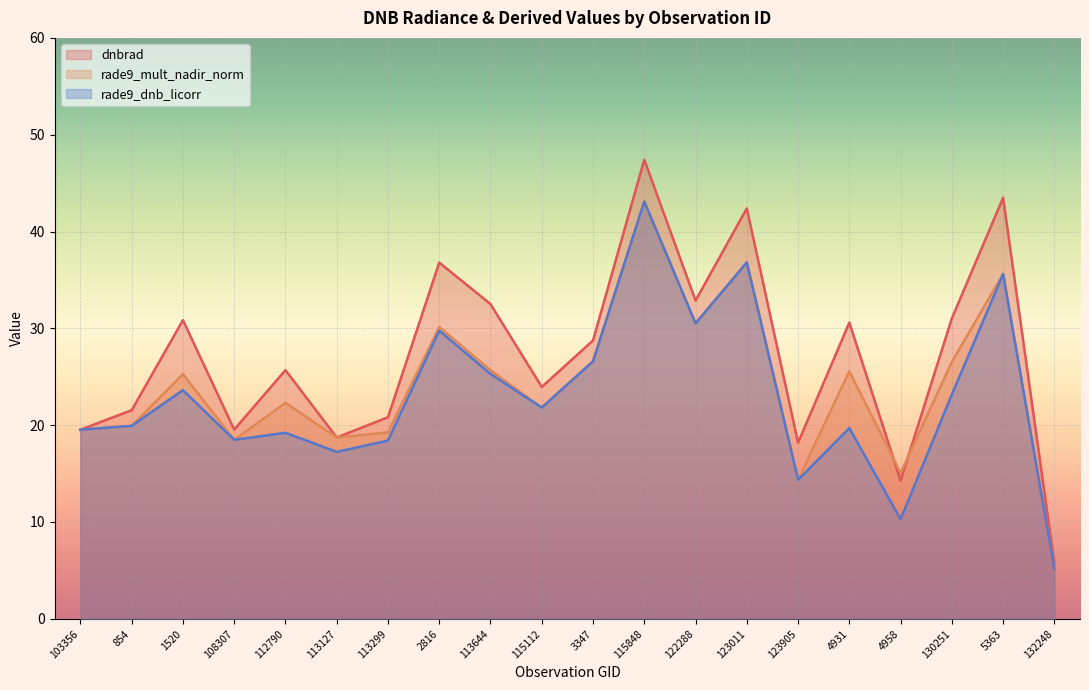

True or false: rade9_mult_nadir_norm has more than 1 interior local peaks.

True